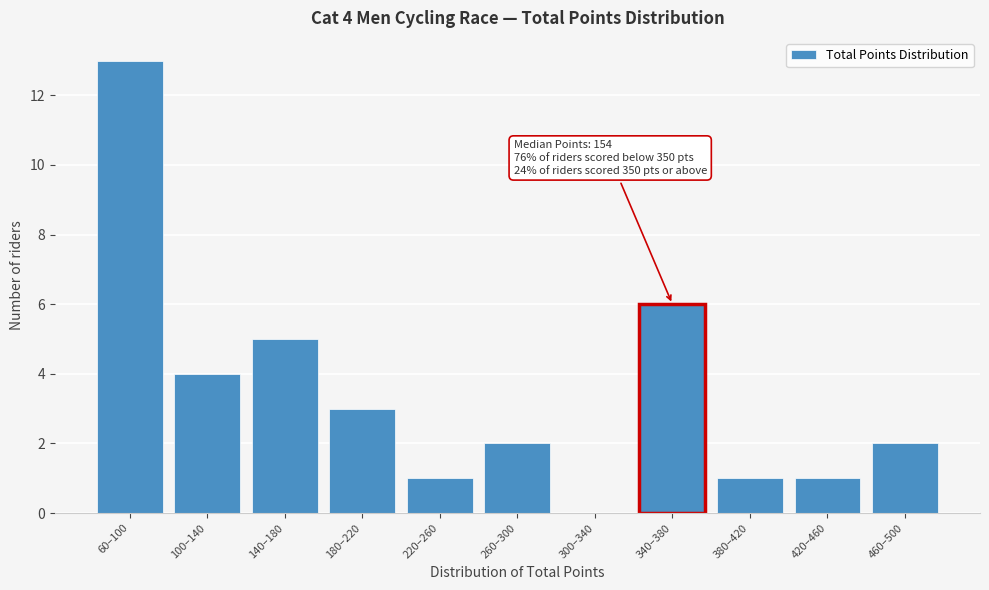

Reading left to right, extract all data points from this chart.

60–100=13	100–140=4	140–180=5	180–220=3	220–260=1	260–300=2	300–340=0	340–380=6	380–420=1	420–460=1	460–500=2